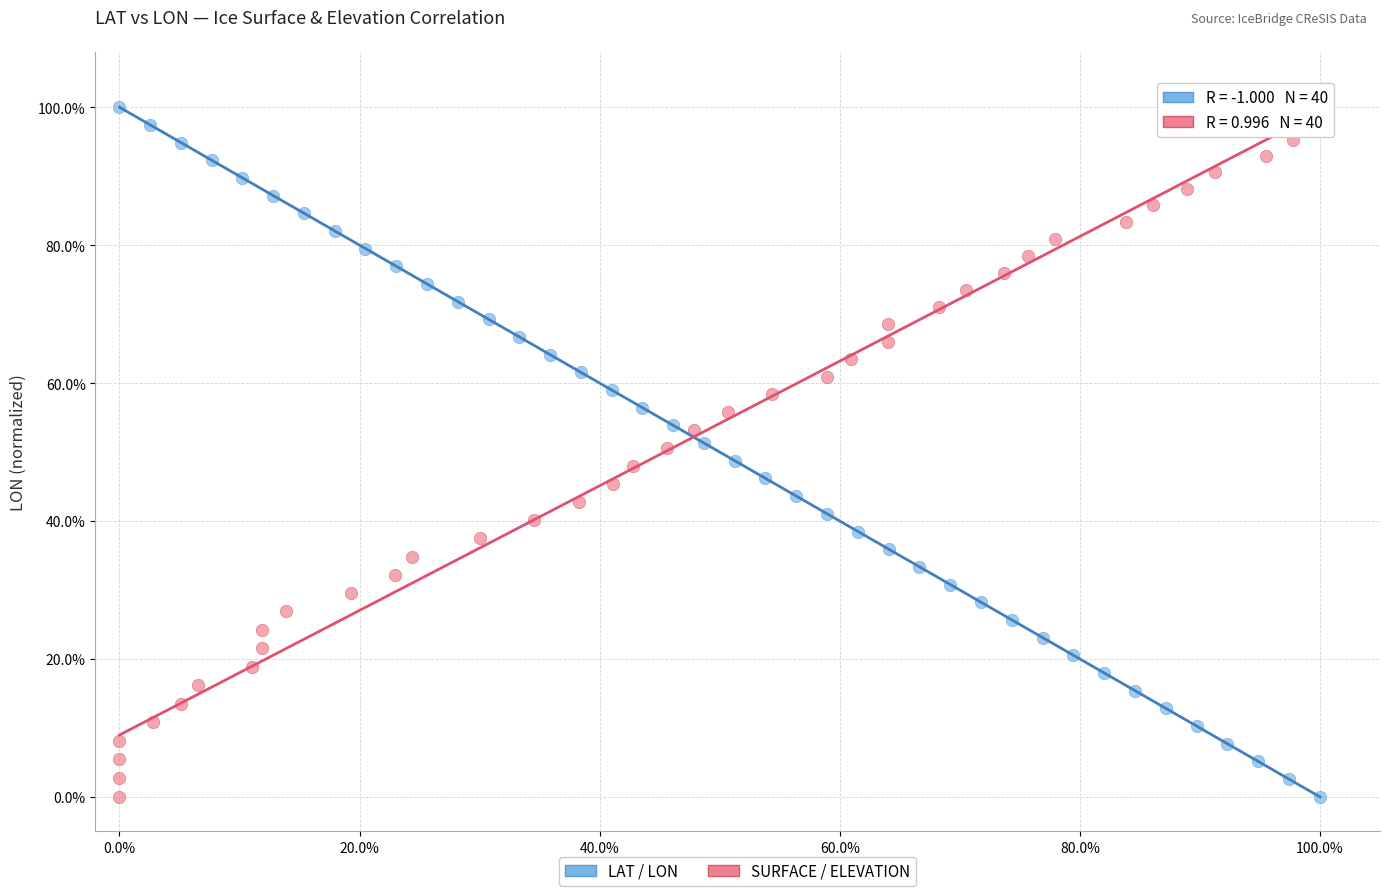

What are all the series names shown in the legend?

LAT / LON, SURFACE / ELEVATION